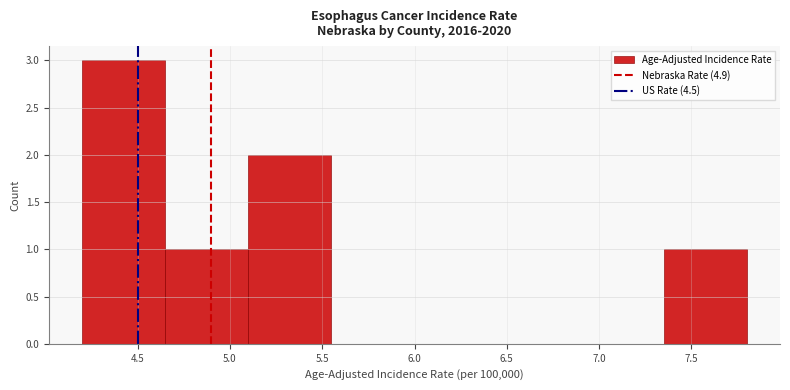

What is the height of the bar covering 5.10 to 5.55 on the x-axis? The values are not printed on the chart, so give them approximately, as read against the axis.

2